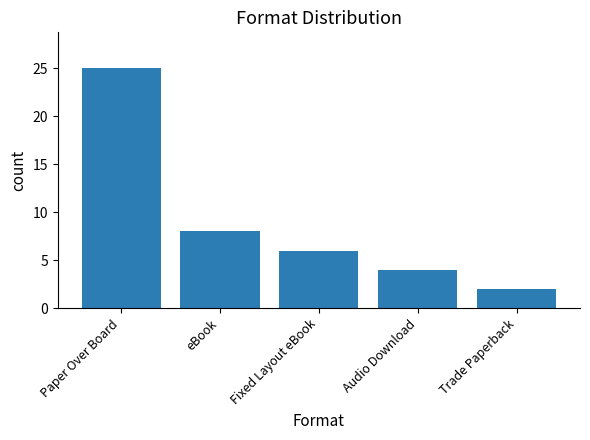

Is it true that the value at Audio Download is 4?

True